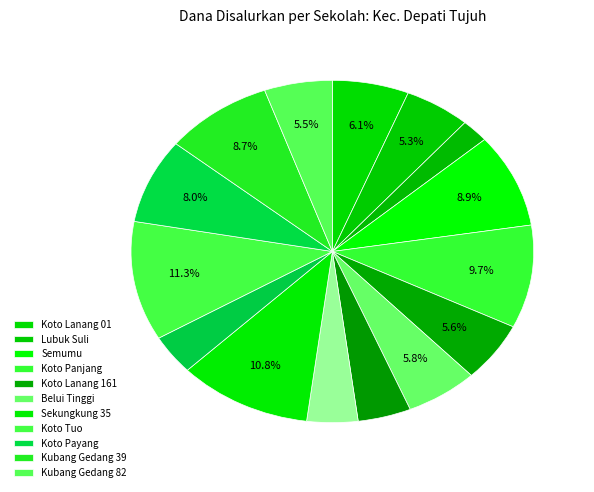

How many segments does this pie chart have?

15